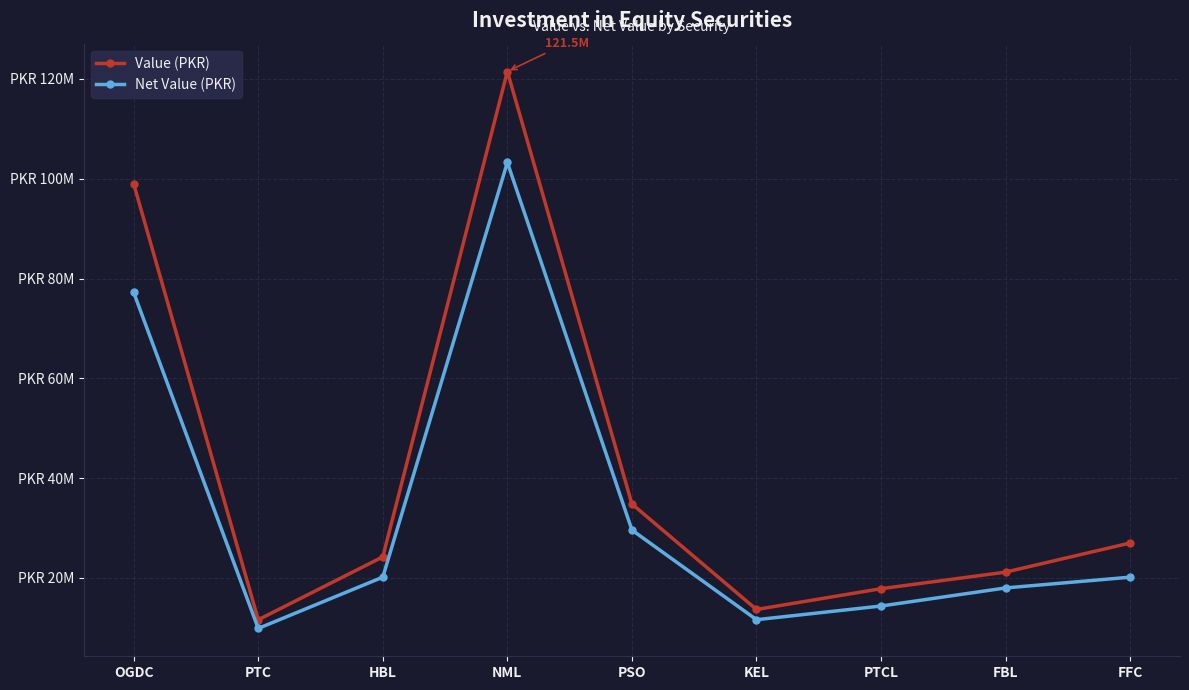

What is the difference between the second highest and second lowest values in the Value (PKR) series?

85350000